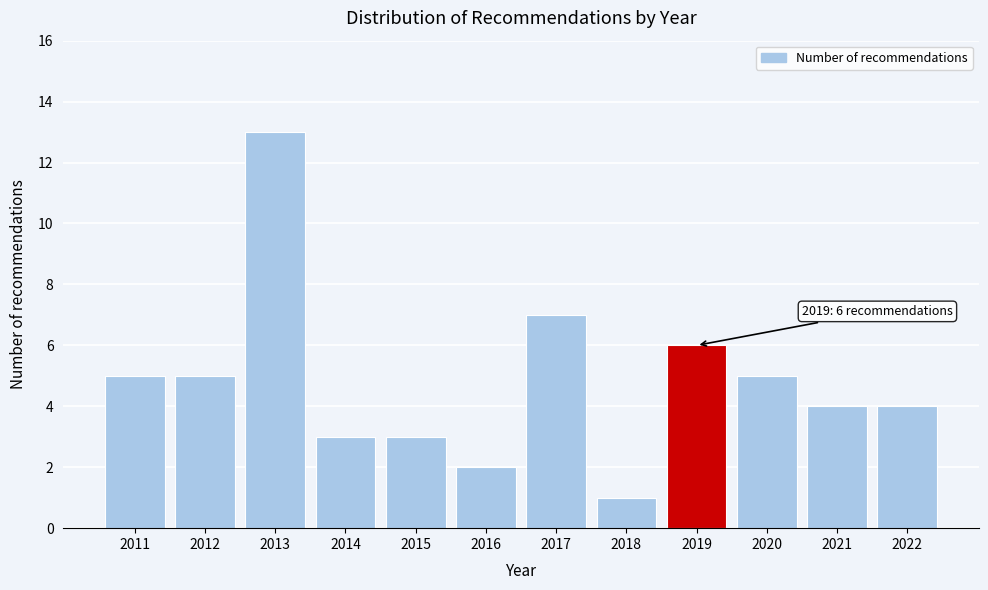

Reading right to left, transcribe all the data shown in this chart.

4	4	5	6	1	7	2	3	3	13	5	5